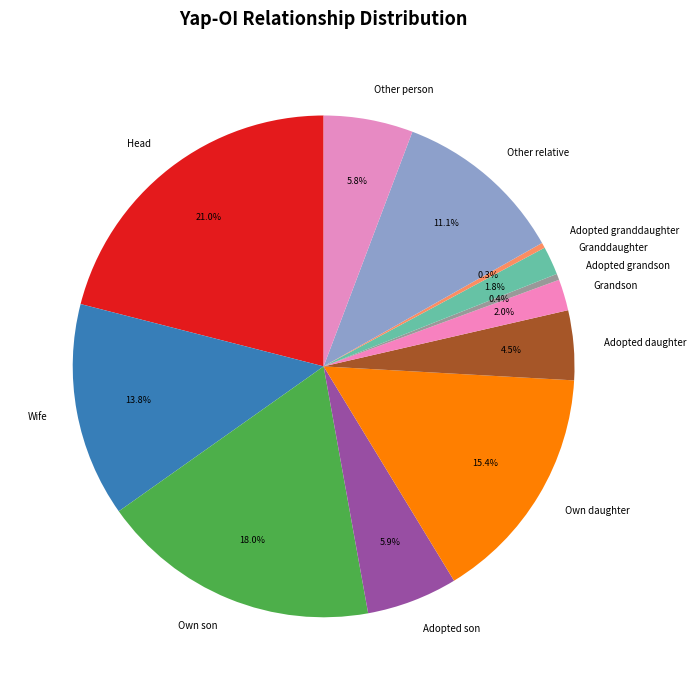

How many slices are in this pie chart?

12